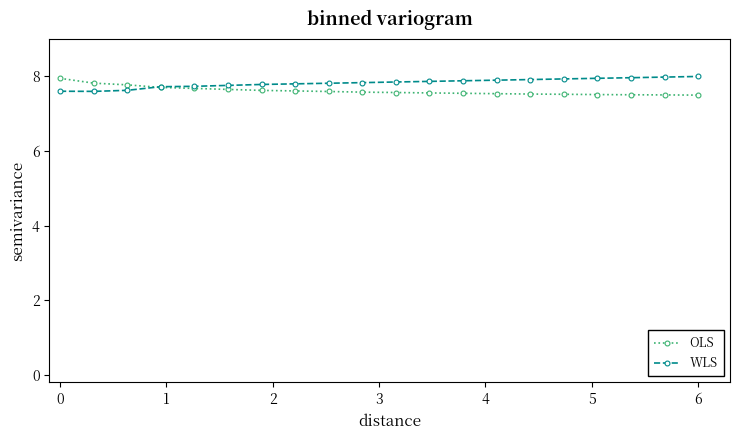

What is the minimum value for WLS?

7.6